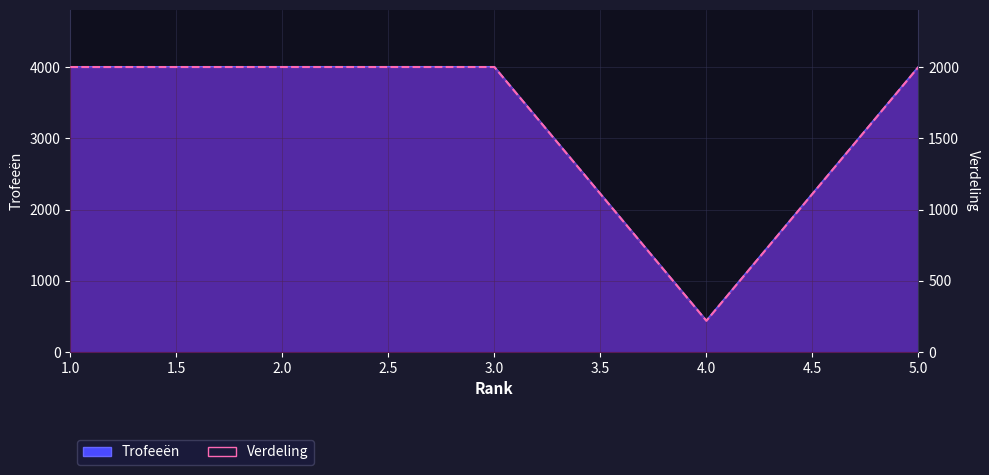

Reading left to right, what are all the values shown in this chart?

Trofeeën: 1=4000	2=4001	3=4001	4=440	5=4001
Verdeling: 1=2000	2=2000	3=2000	4=220	5=2000